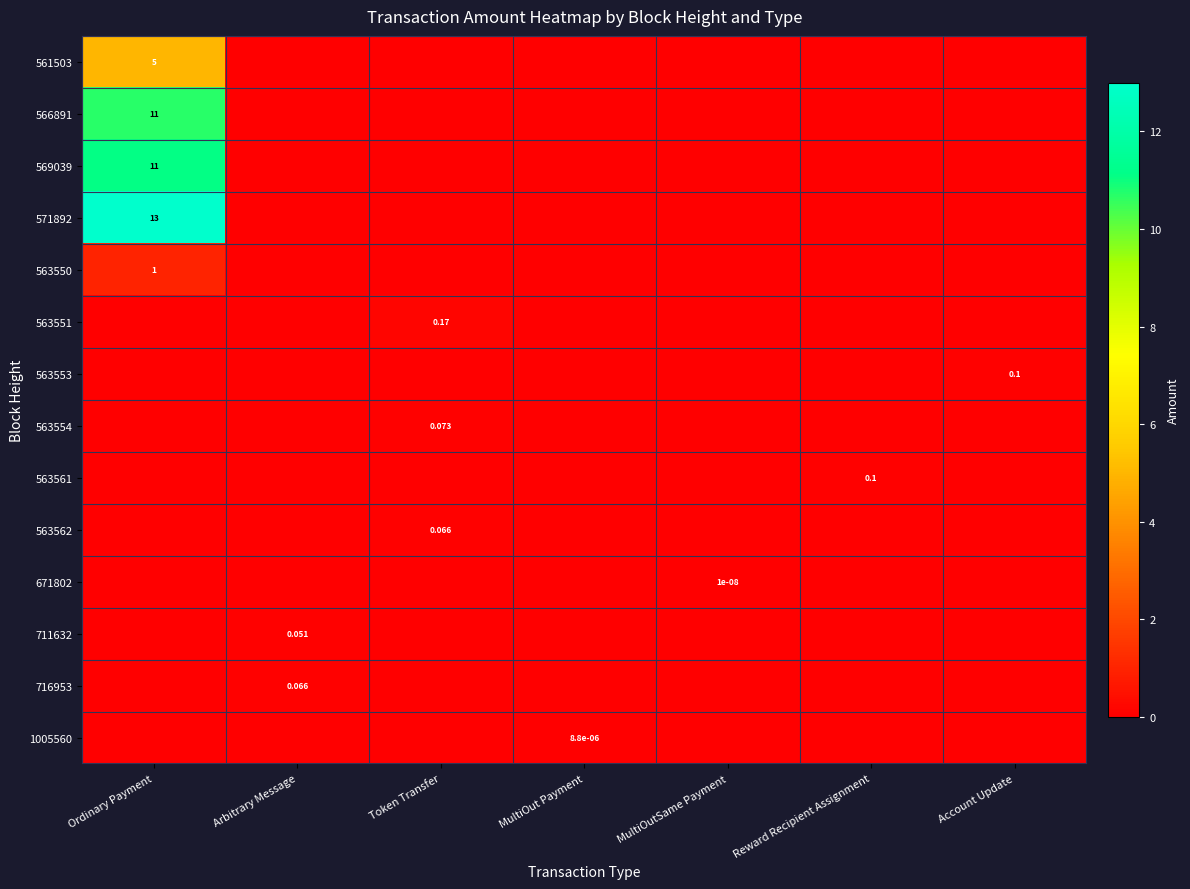

Which category has the highest value in the 1005560 series?

MultiOut Payment